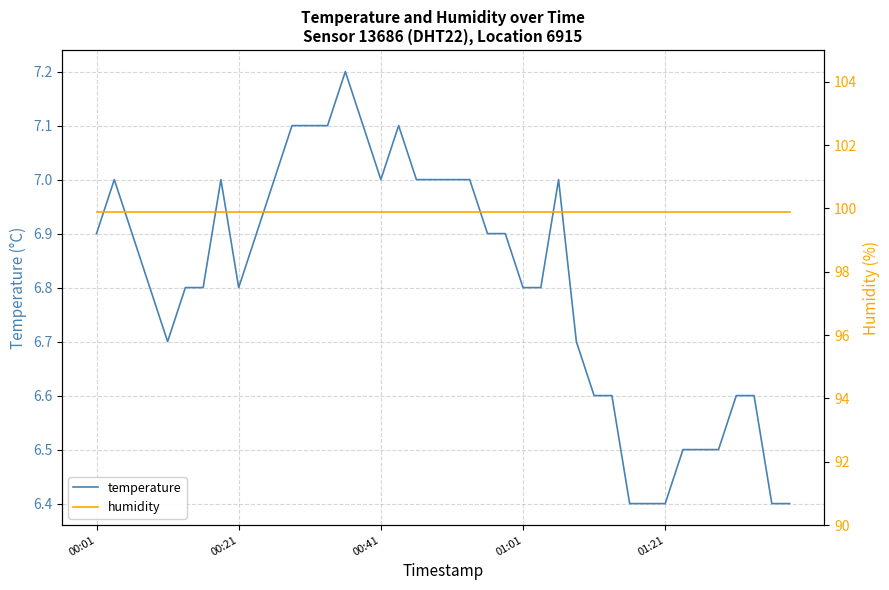

What is the highest value of the temperature series?

7.2